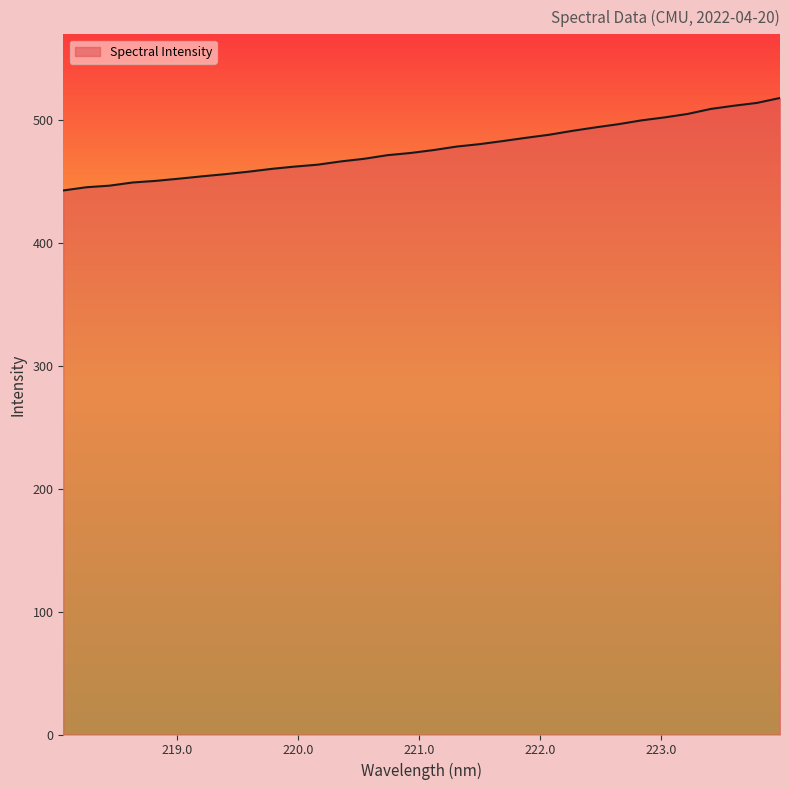

What is the smallest value displayed?

442.6